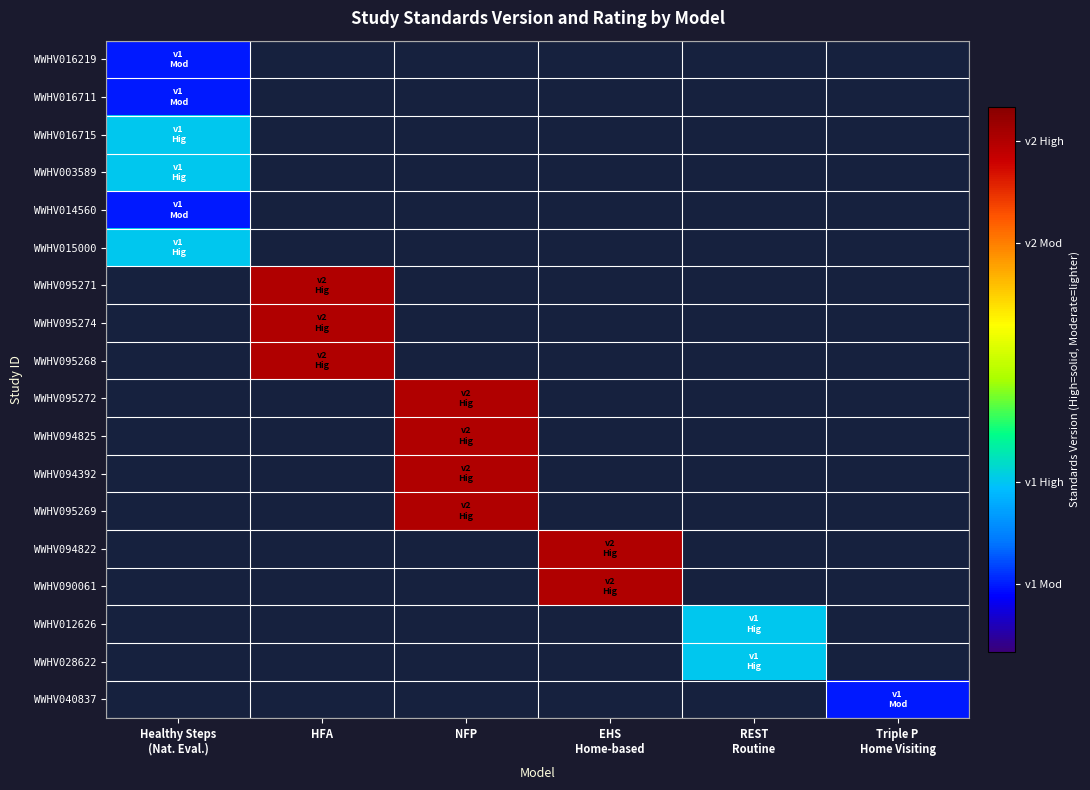

At NFP, list the series in order from largest to smallest.

WWHV016219, WWHV016711, WWHV016715, WWHV003589, WWHV014560, WWHV015000, WWHV095271, WWHV095274, WWHV095268, WWHV095272, WWHV094825, WWHV094392, WWHV095269, WWHV094822, WWHV090061, WWHV012626, WWHV028622, WWHV040837